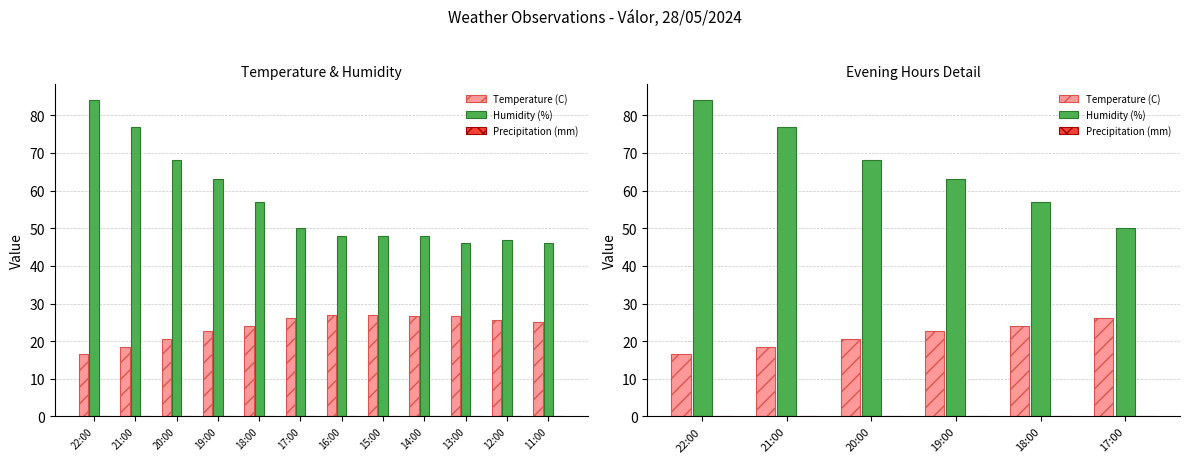

Are the bars horizontal?

No